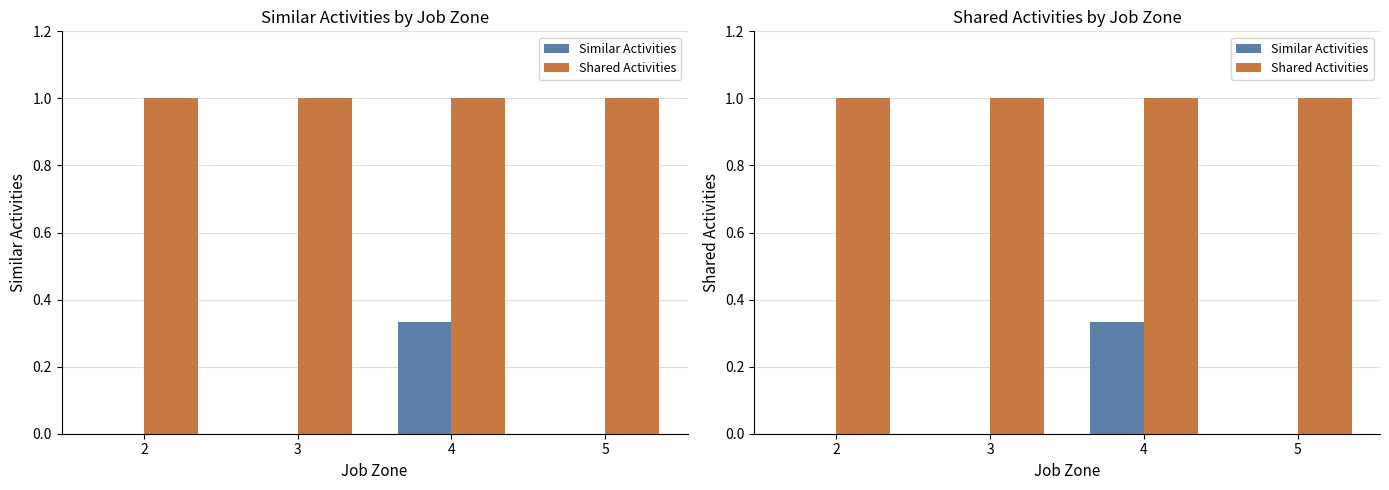

What is the highest value of the Shared Activities series?

1.0